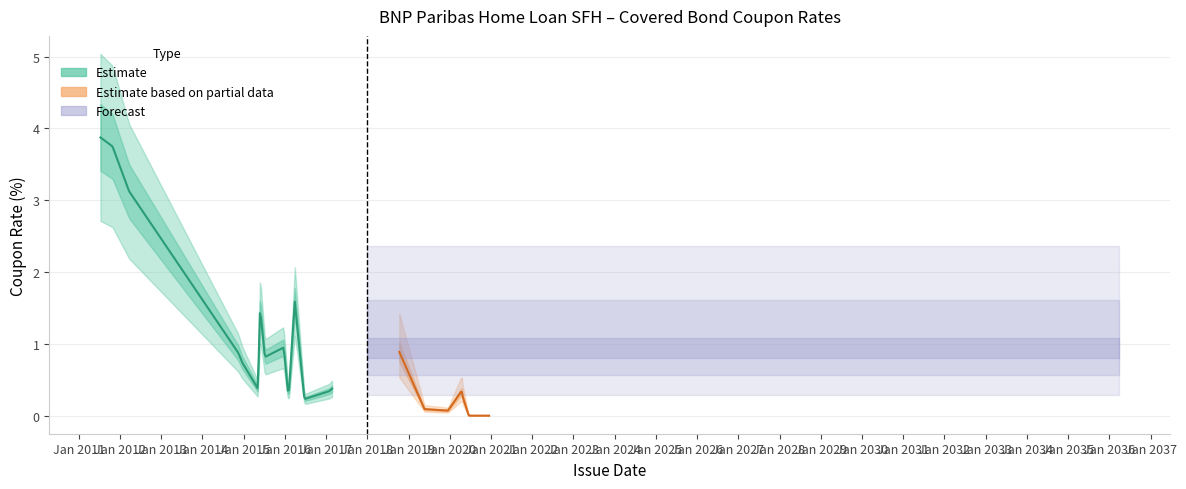

What is the change in value from 2016-06-22 to 2017-02-22?

+0.1